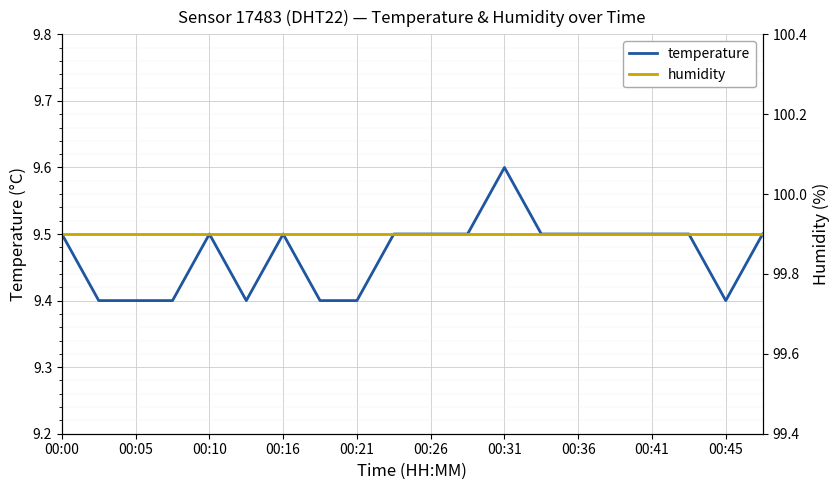

What are all the series names shown in the legend?

temperature, humidity